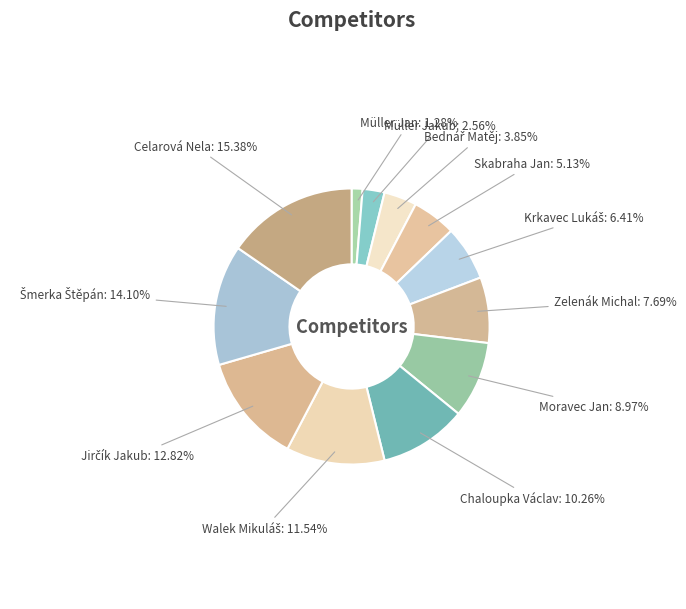

How many slices are in this pie chart?

12